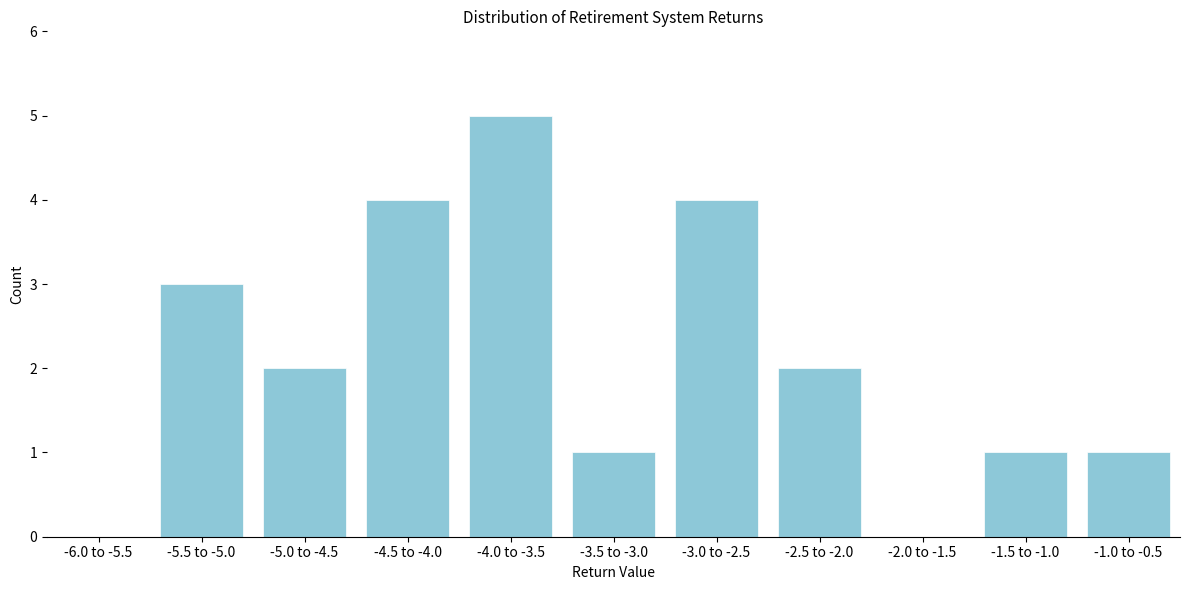

Reading left to right, extract all data points from this chart.

-6.0 to -5.5=0	-5.5 to -5.0=3	-5.0 to -4.5=2	-4.5 to -4.0=4	-4.0 to -3.5=5	-3.5 to -3.0=1	-3.0 to -2.5=4	-2.5 to -2.0=2	-2.0 to -1.5=0	-1.5 to -1.0=1	-1.0 to -0.5=1